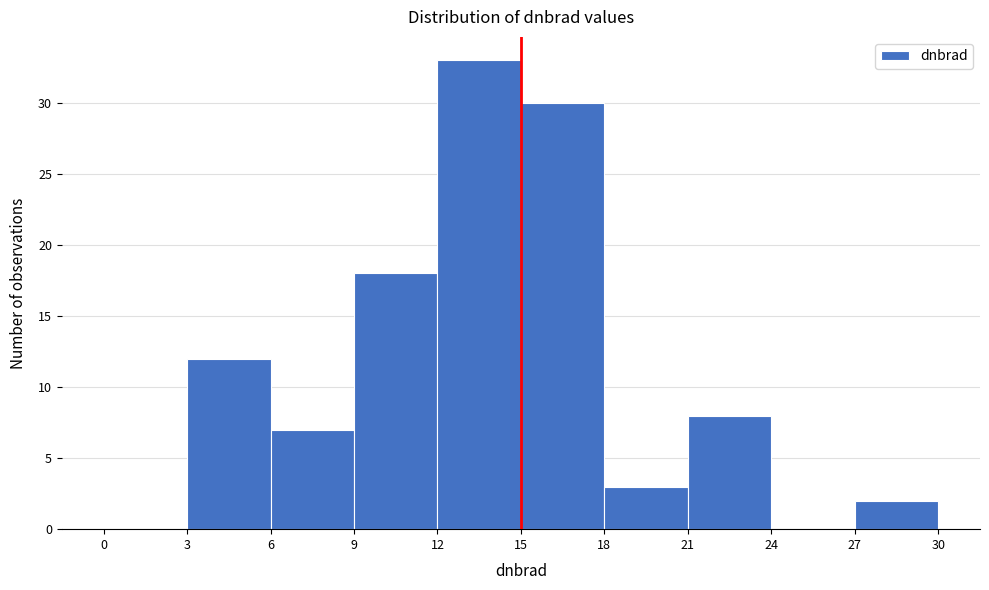

Which range on the x-axis has the tallest bar?

12 to 15